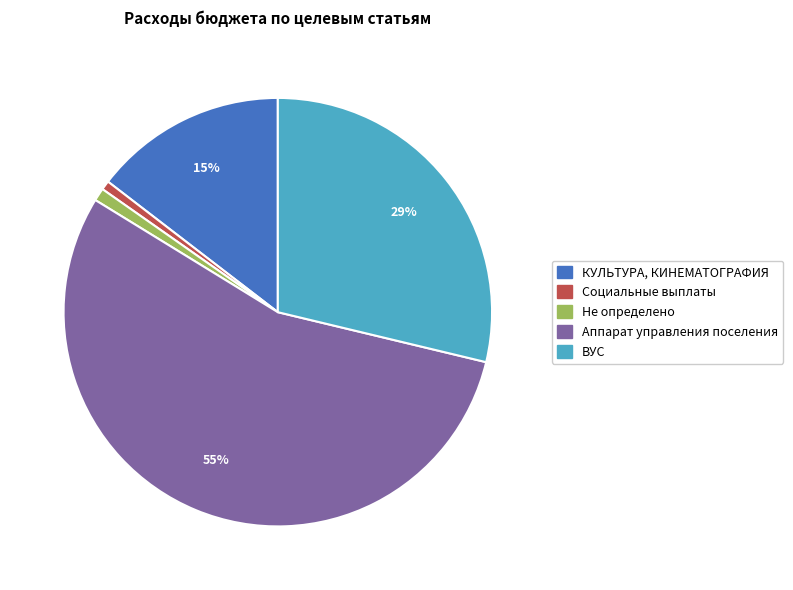

Between Не определено and ВУС, which is larger?

ВУС